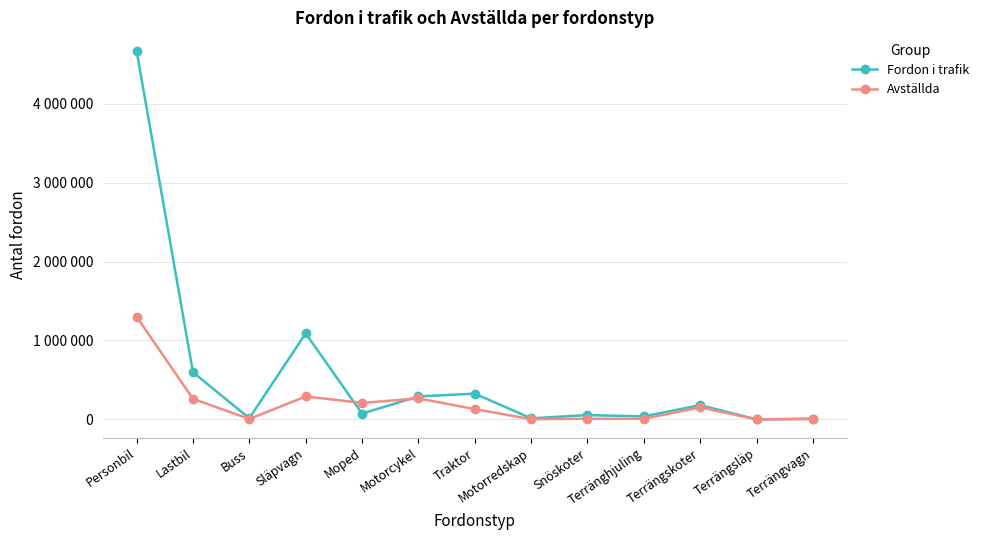

How many data points in Avställda are above 130305?

6